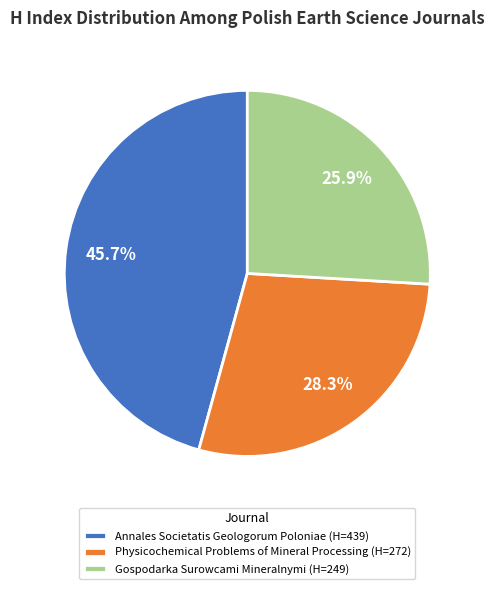

Is Physicochemical Problems of Mineral Processing the majority of the pie?

No